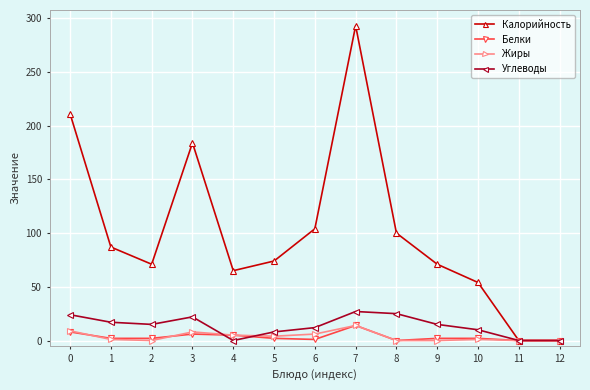

True or false: Углеводы has a value of 25 at 8.

True